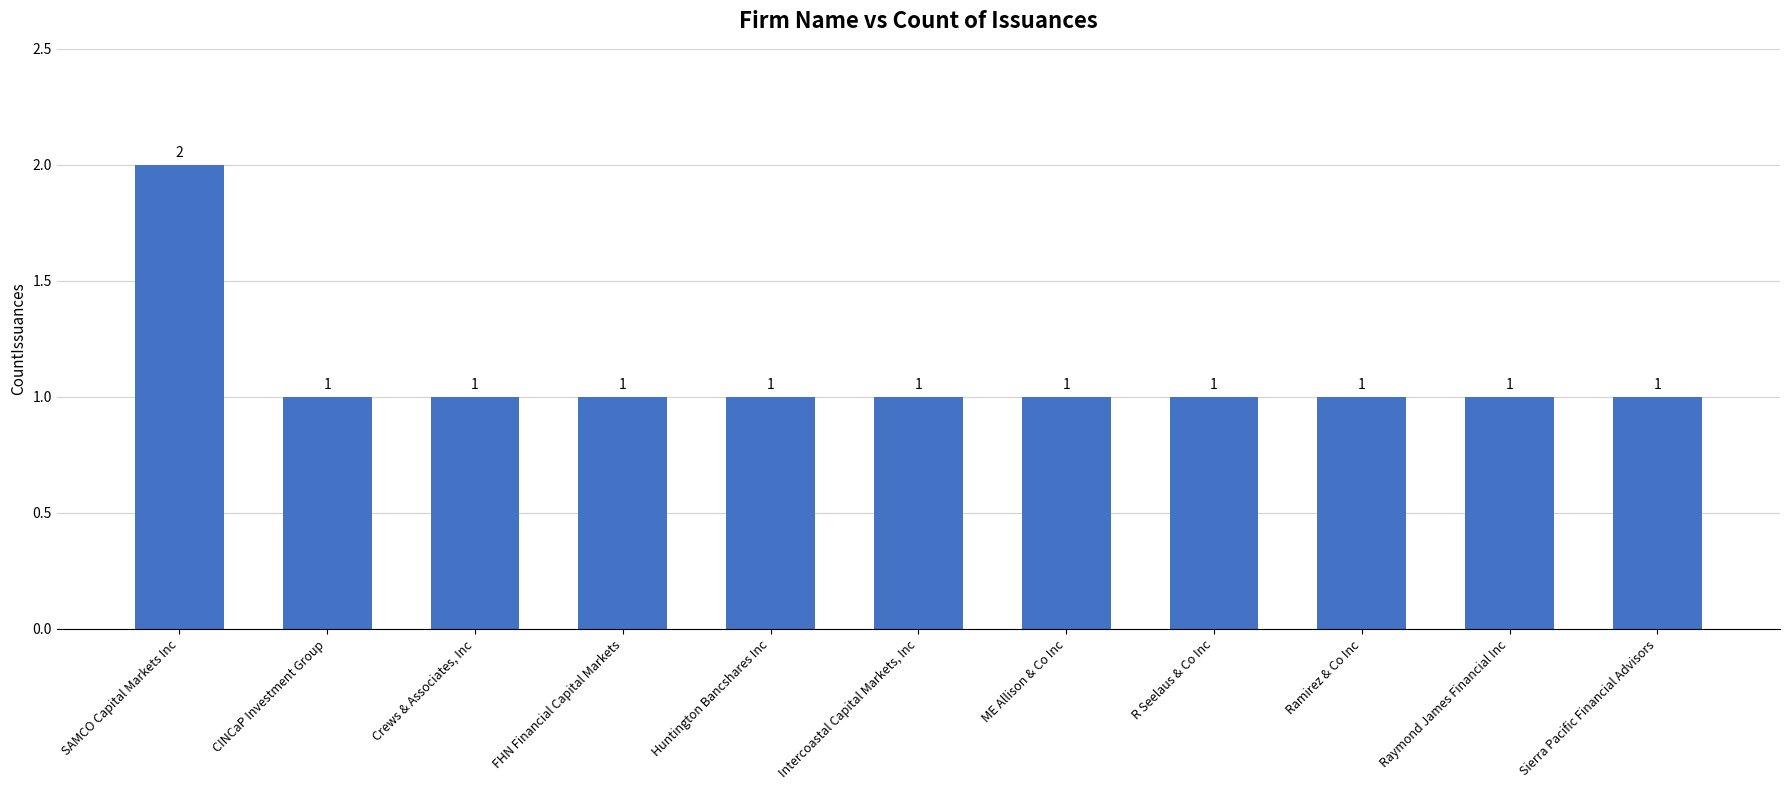

What is the smallest value displayed?

1